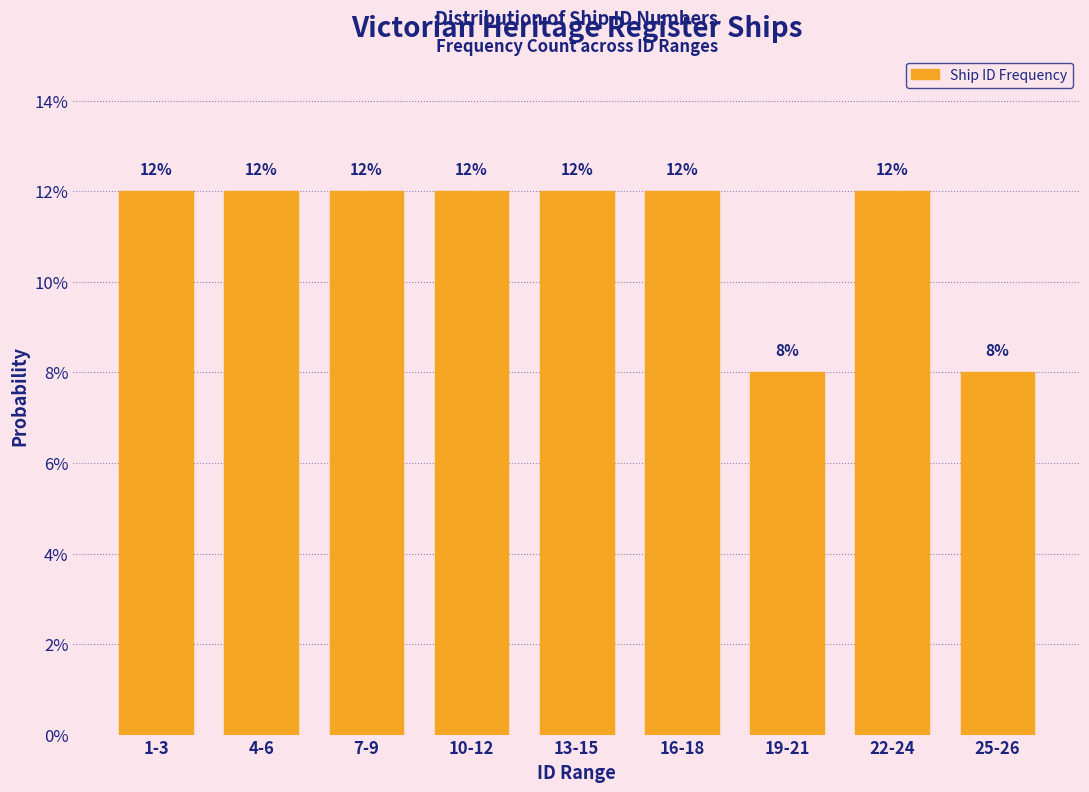

Does the chart contain any negative values?

No